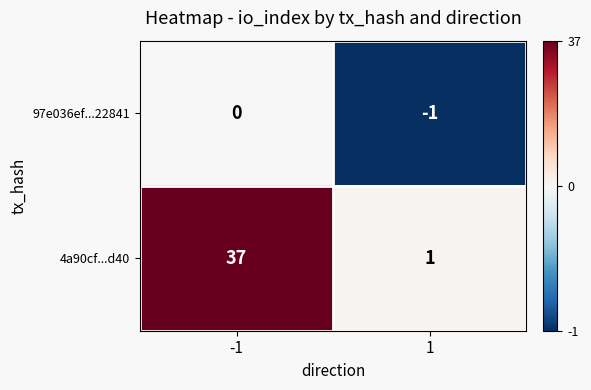

What is the difference between the 4a90cf...d40 values at 1 and -1?

36